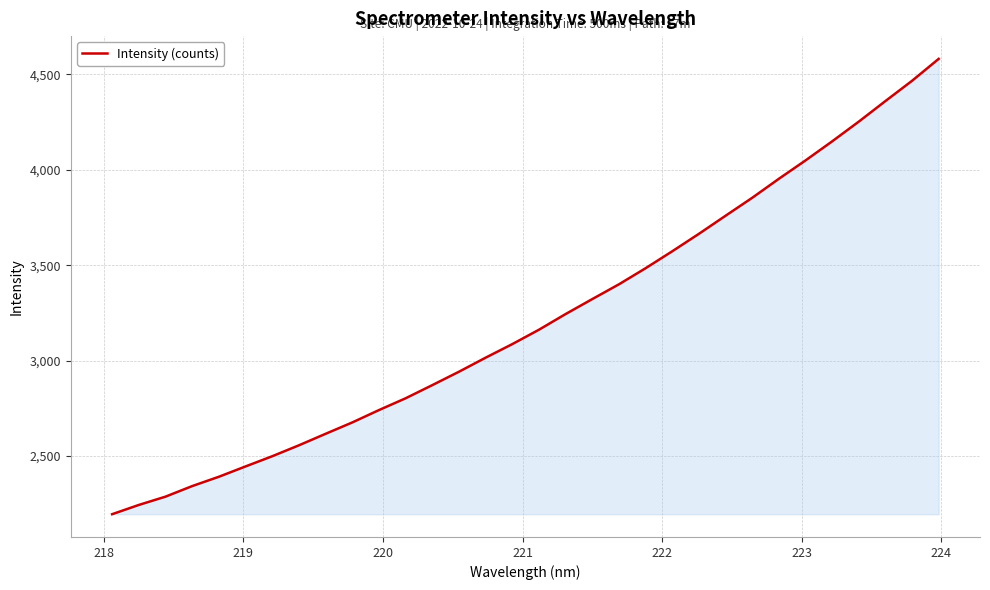

What is the difference between the maximum and minimum values?

2386.7